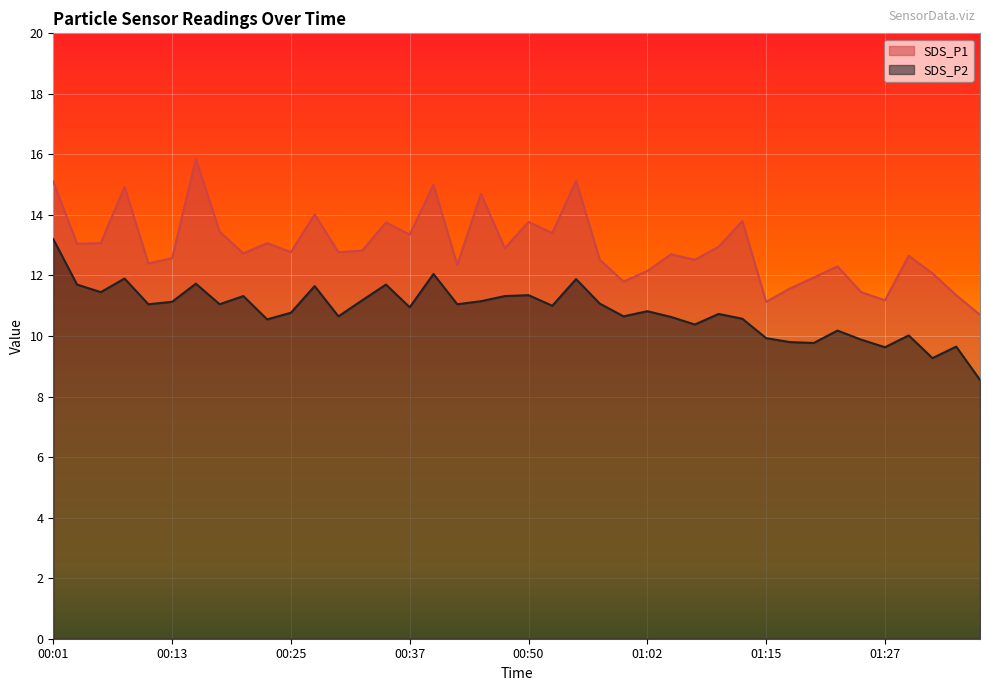

Which series changed the most between 00:06 and 01:22?

SDS_P2